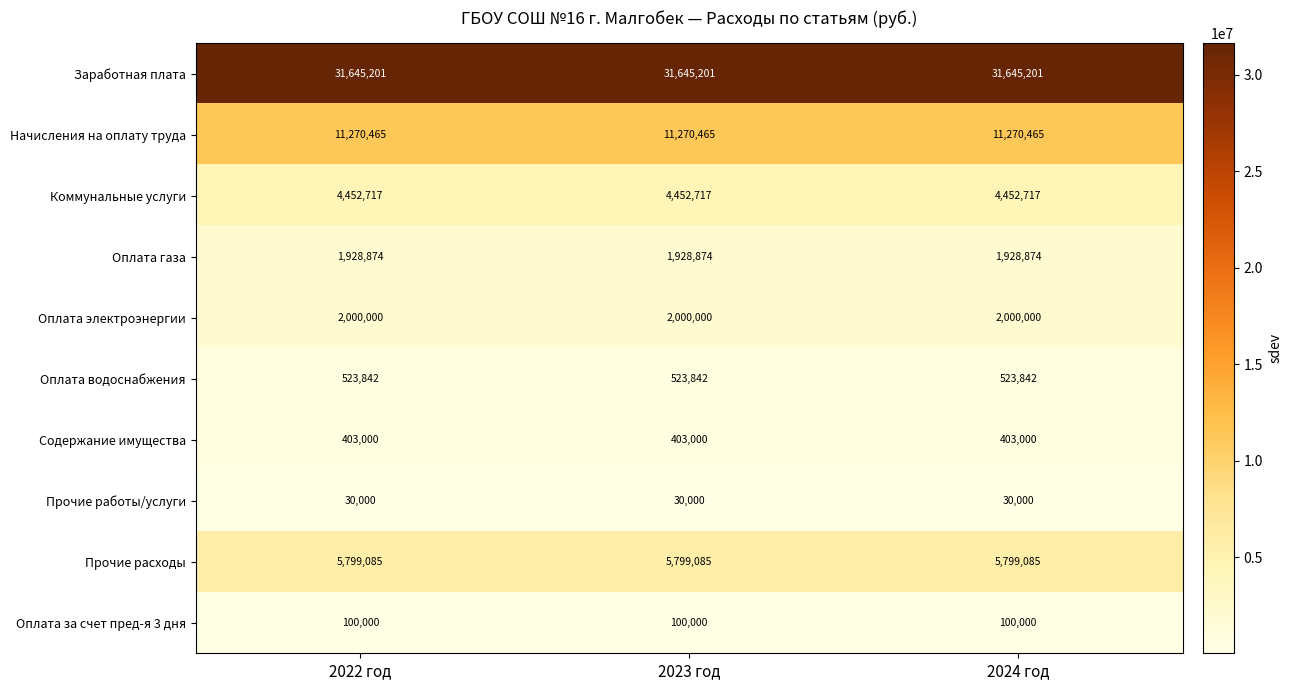

The Оплата водоснабжения series shows 523842 at 2023 год. True or false?

True